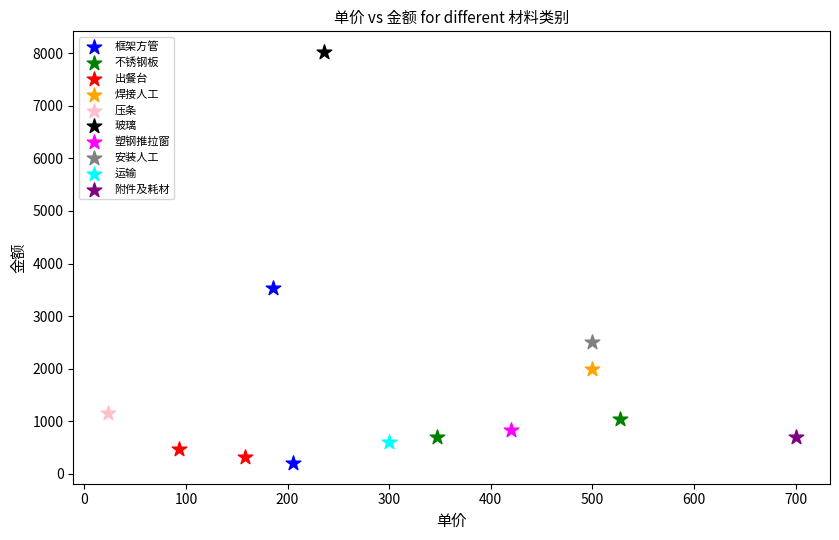

Which series reaches the maximum Y coordinate?

玻璃